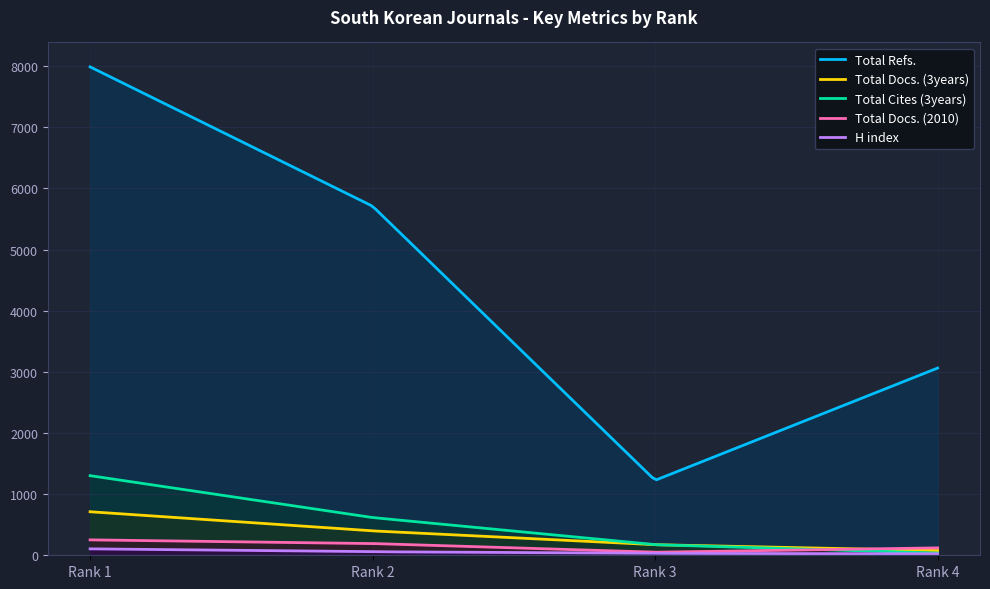

What are all the series names shown in the legend?

Total Refs., Total Docs. (3years), Total Cites (3years), Total Docs. (2010), H index